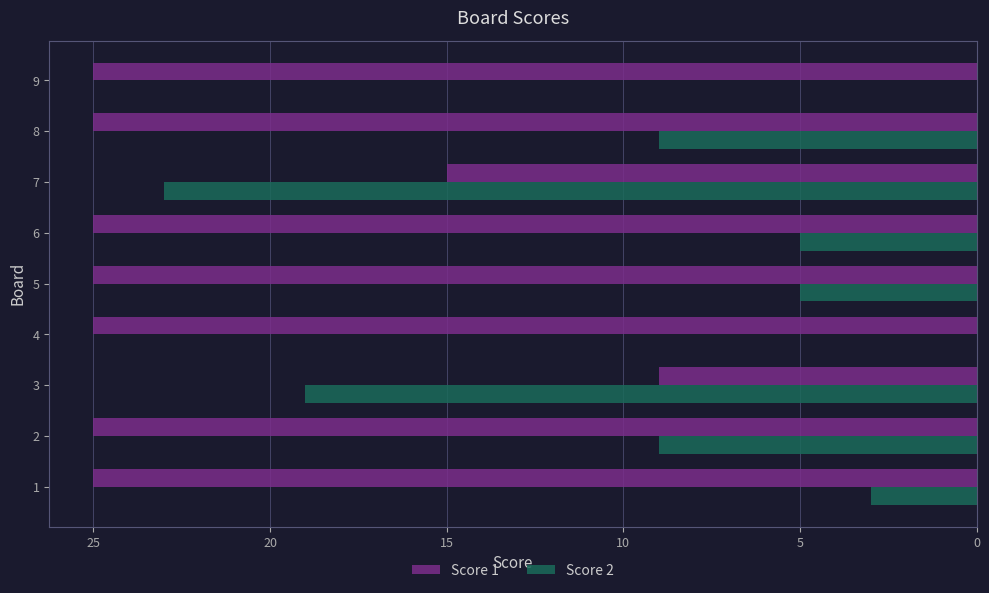

How many series are shown in this chart?

2